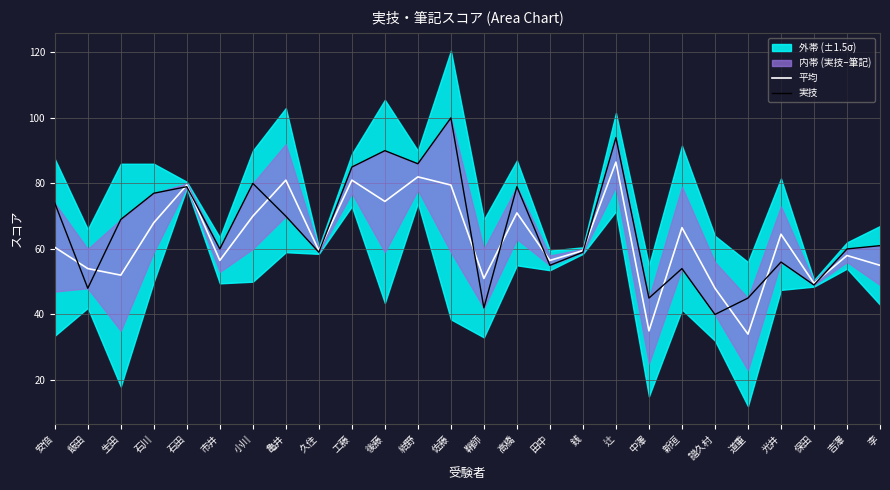

The value of 実技 at 小川 is 80.0. True or false?

True